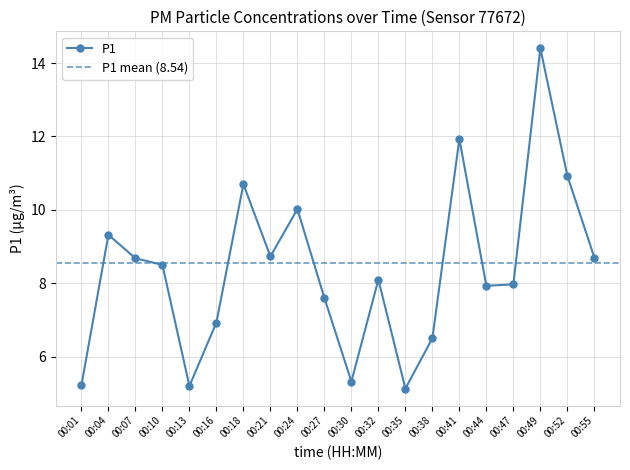

At which category does the chart reach its minimum across all series?

00:35